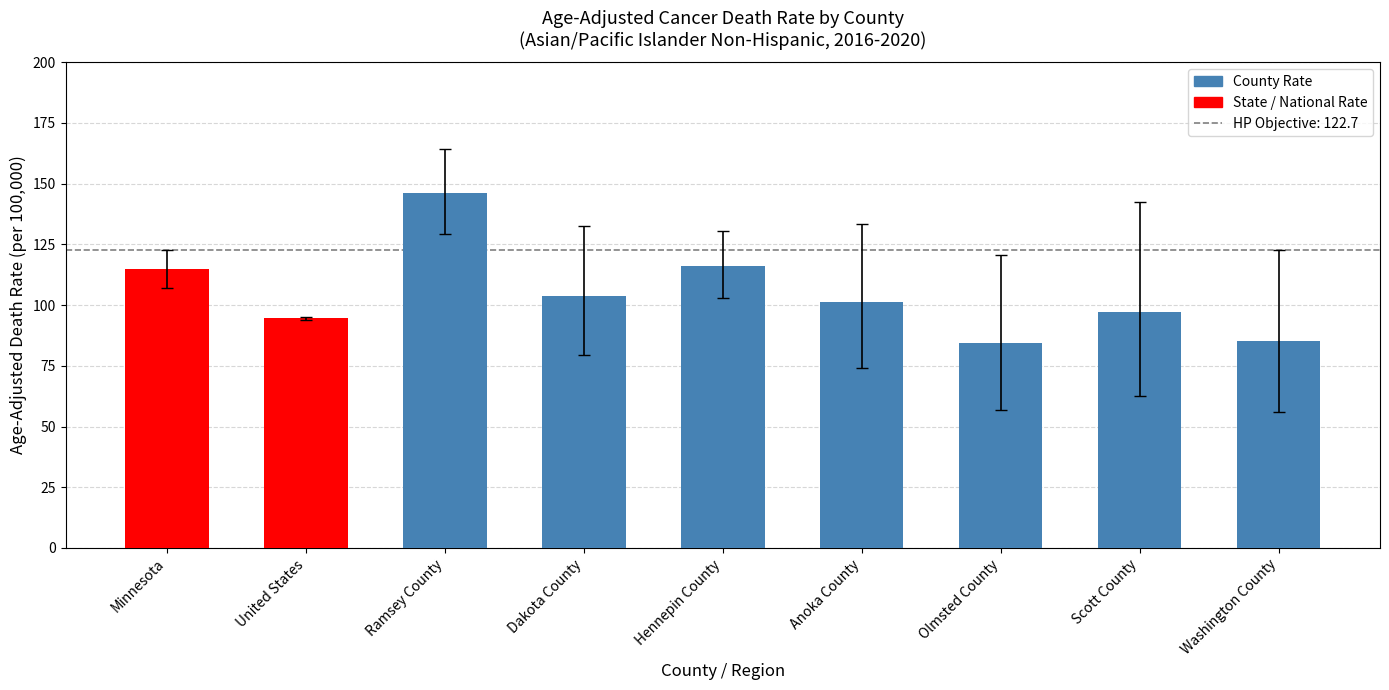

What is the difference between the second highest and minimum values?

31.6